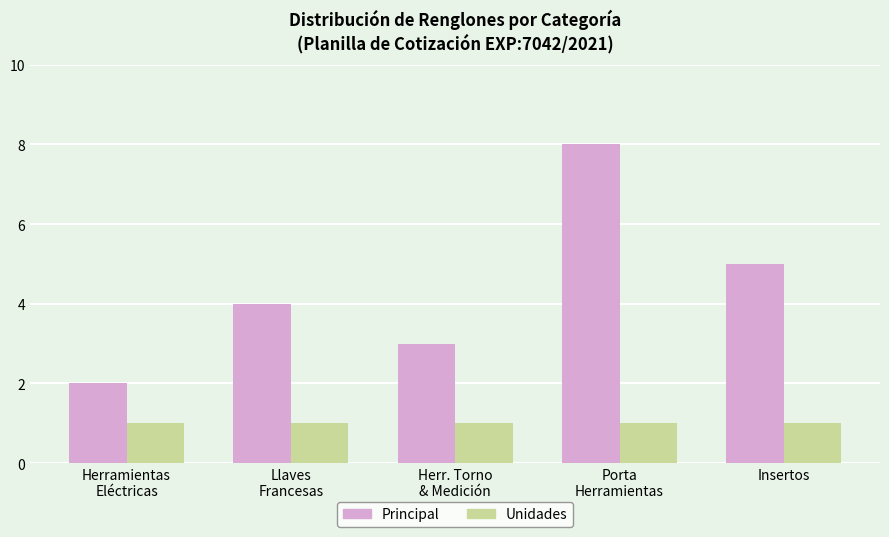

Which series has the widest spread of values?

Principal